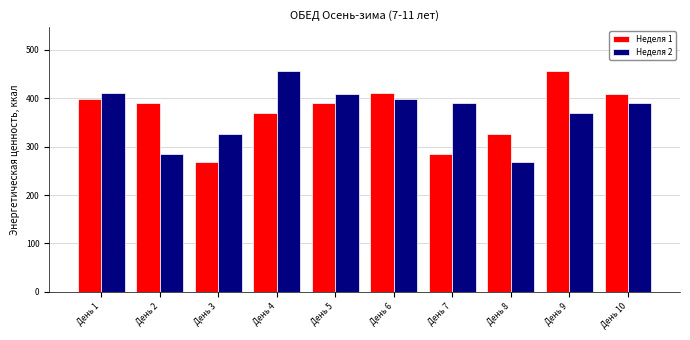

Is the value of Неделя 1 at День 10 greater than the value of Неделя 2 at День 9?

Yes